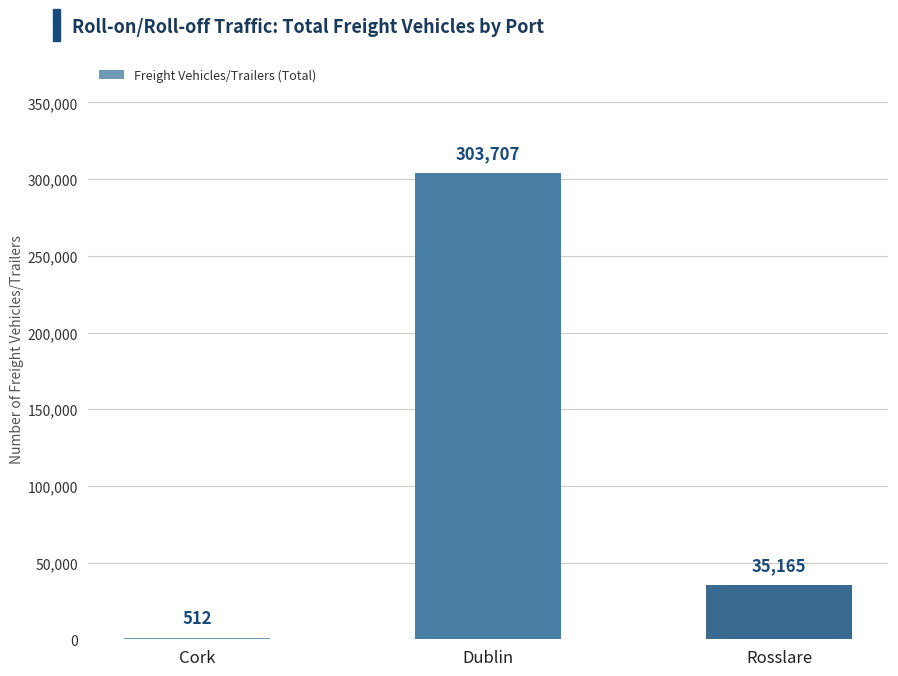

What is the maximum value shown in the chart?

303707